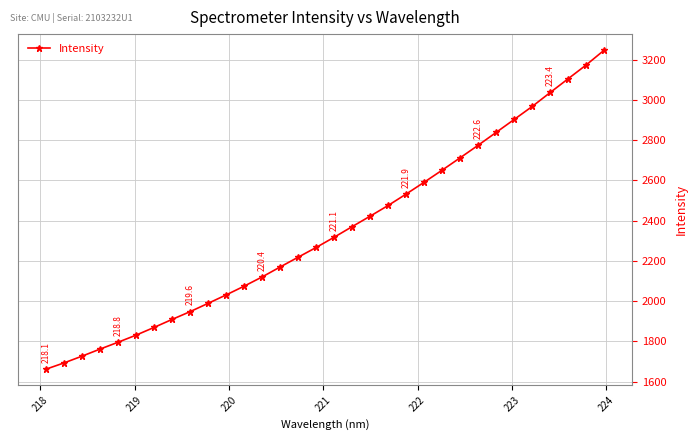

What is the maximum value shown in the chart?

3247.9